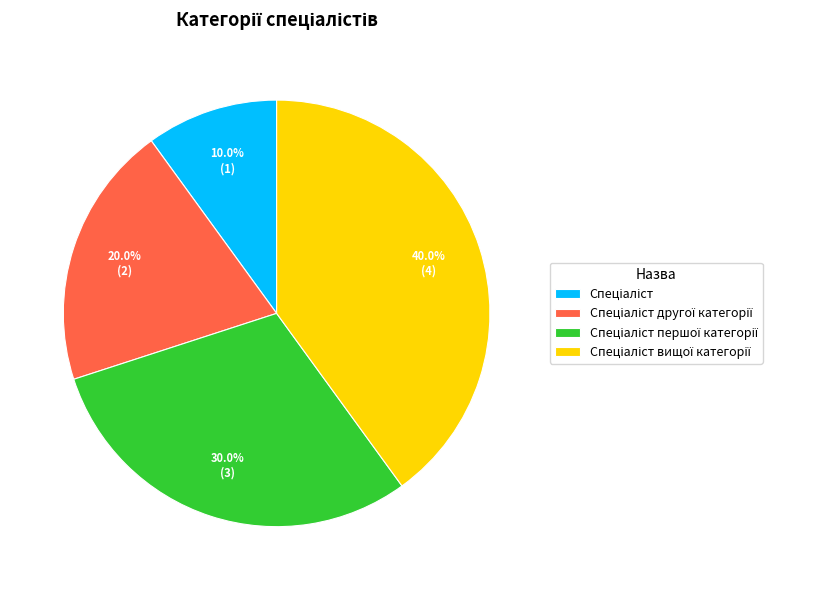

Is there a majority slice in this chart?

No